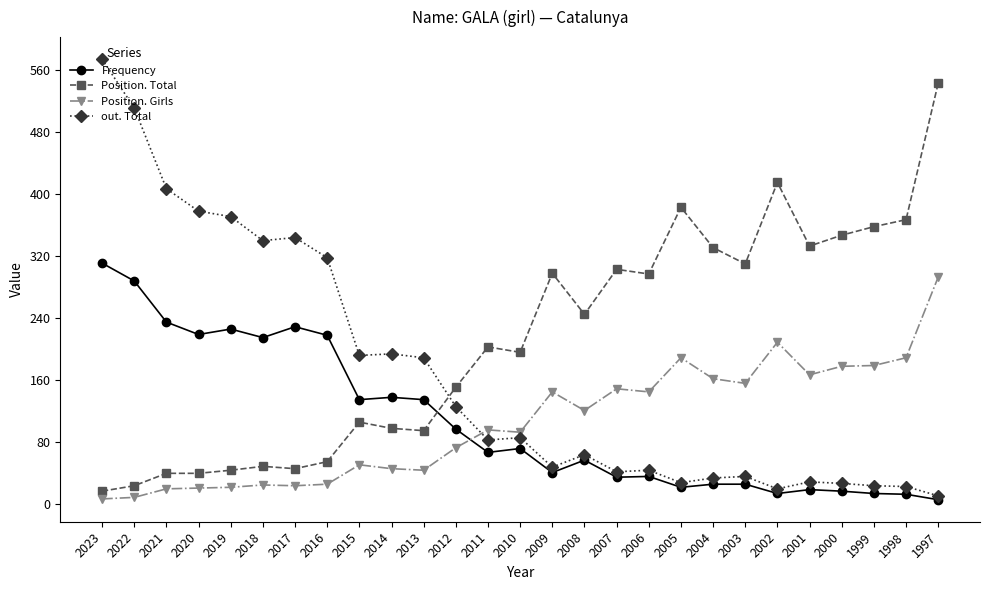

What is the sum of the Frequency values at 2021 and 1997?

241